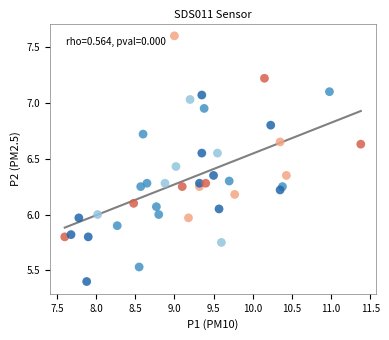

What is the range of Y values (max minus min)?

2.2